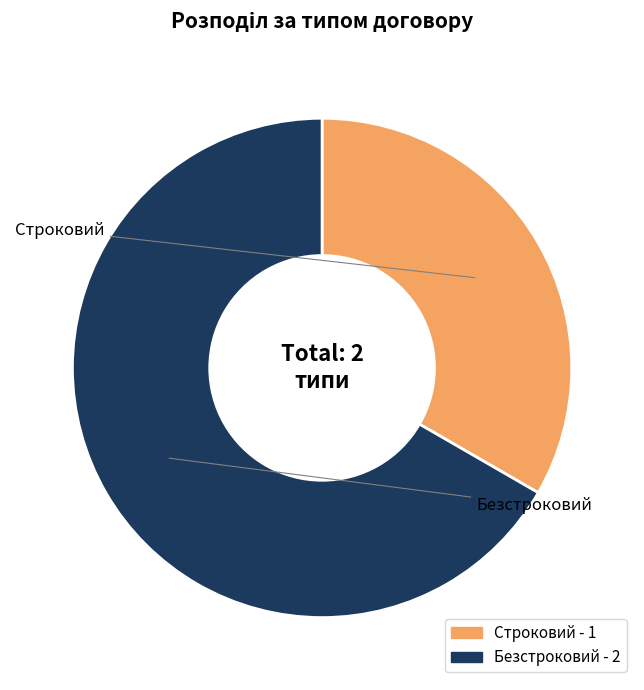

True or false: Безстроковий accounts for 67% of the total.

True